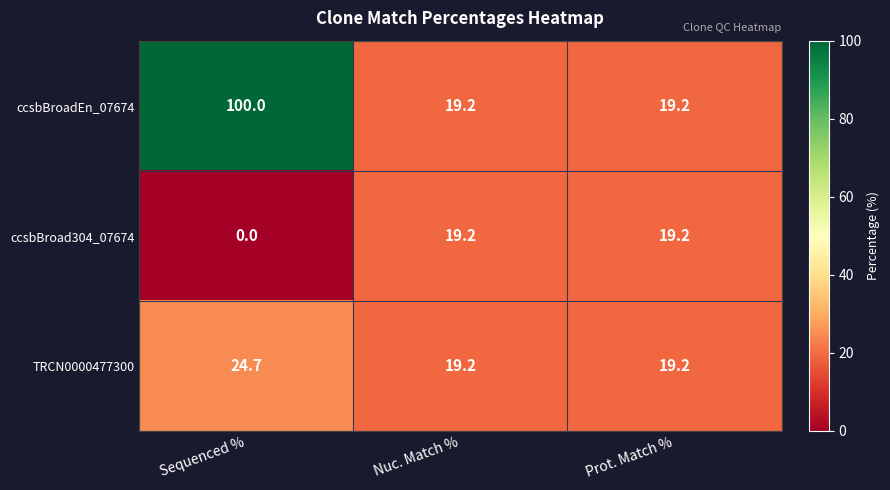

Rank the series by their maximum value, from lowest to highest.

ccsbBroad304_07674, TRCN0000477300, ccsbBroadEn_07674